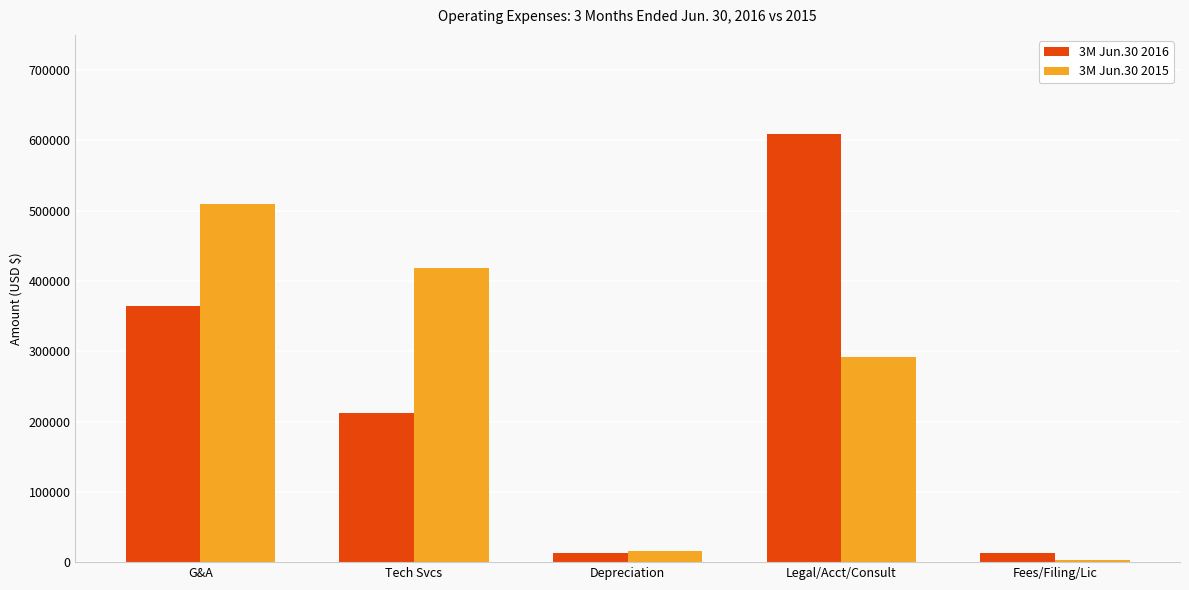

Which series has the largest range (max minus min)?

3M Jun.30 2016